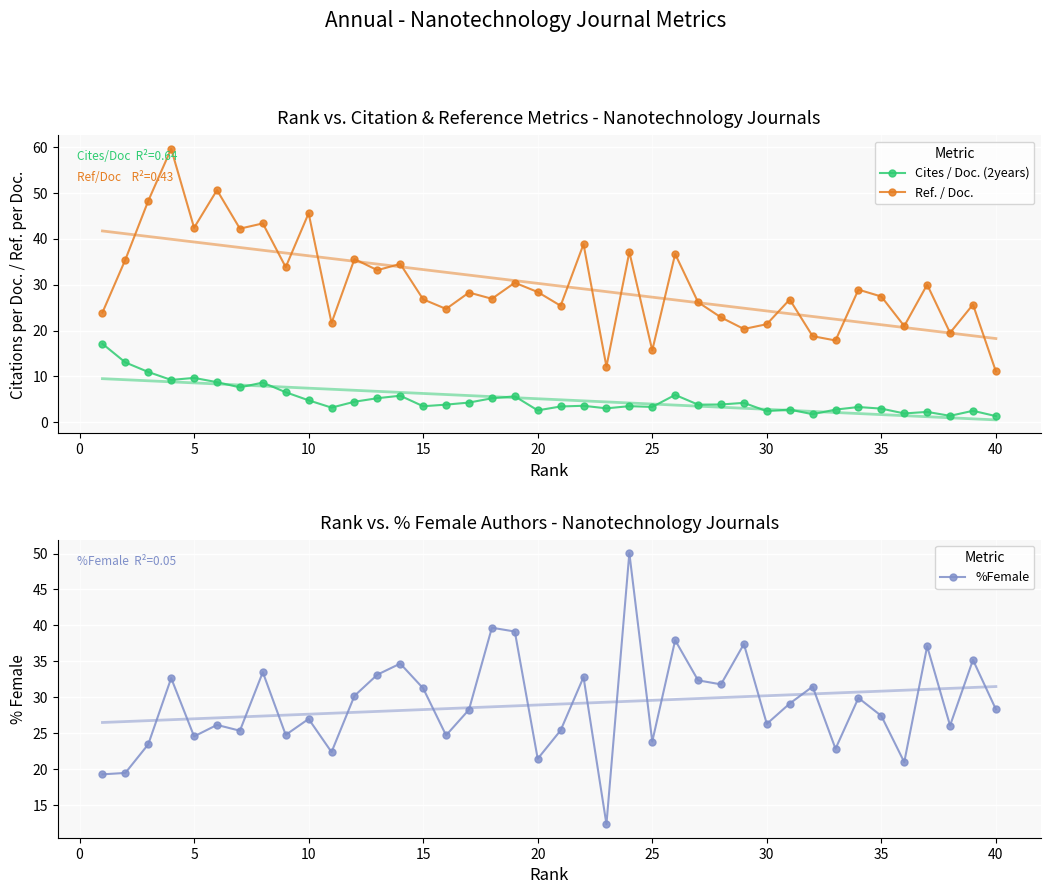

What is the difference between the maximum and minimum values in the Cites / Doc. (2years) series?

15.8